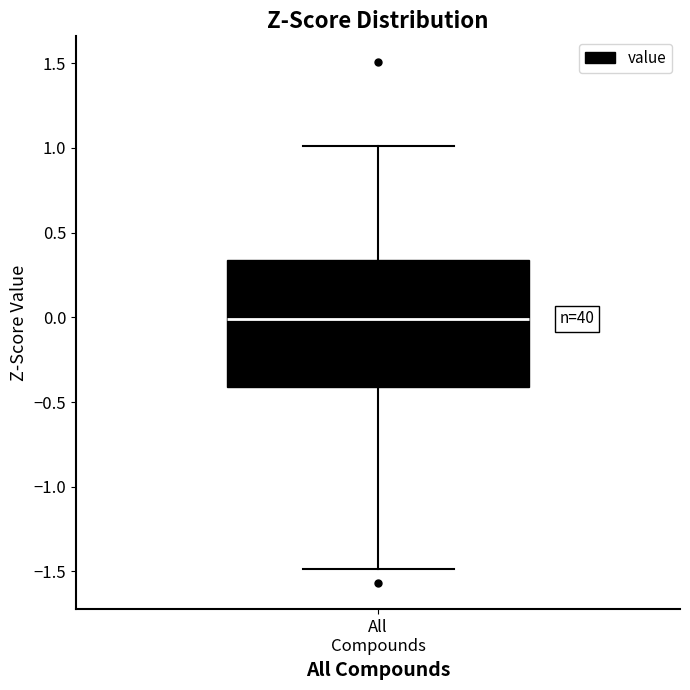

Transcribe this box plot: give where the median line is, the range the box spans, and where the two whiskers end, as read against the y-axis. The values are not printed on the chart, so give them approximately, as read against the axis.

median 0.00, box -0.40 to 0.35, whiskers -1.50 to 1.00